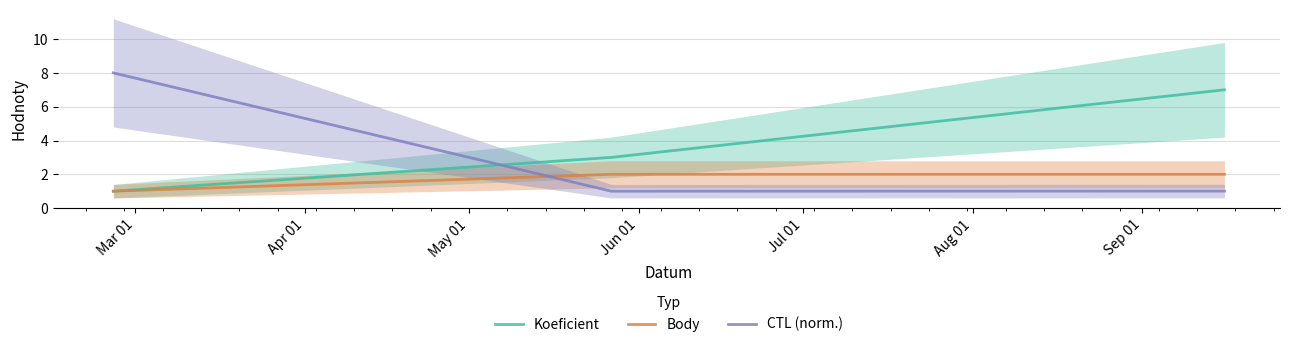

What is the highest value of the Koeficient series?

7.0